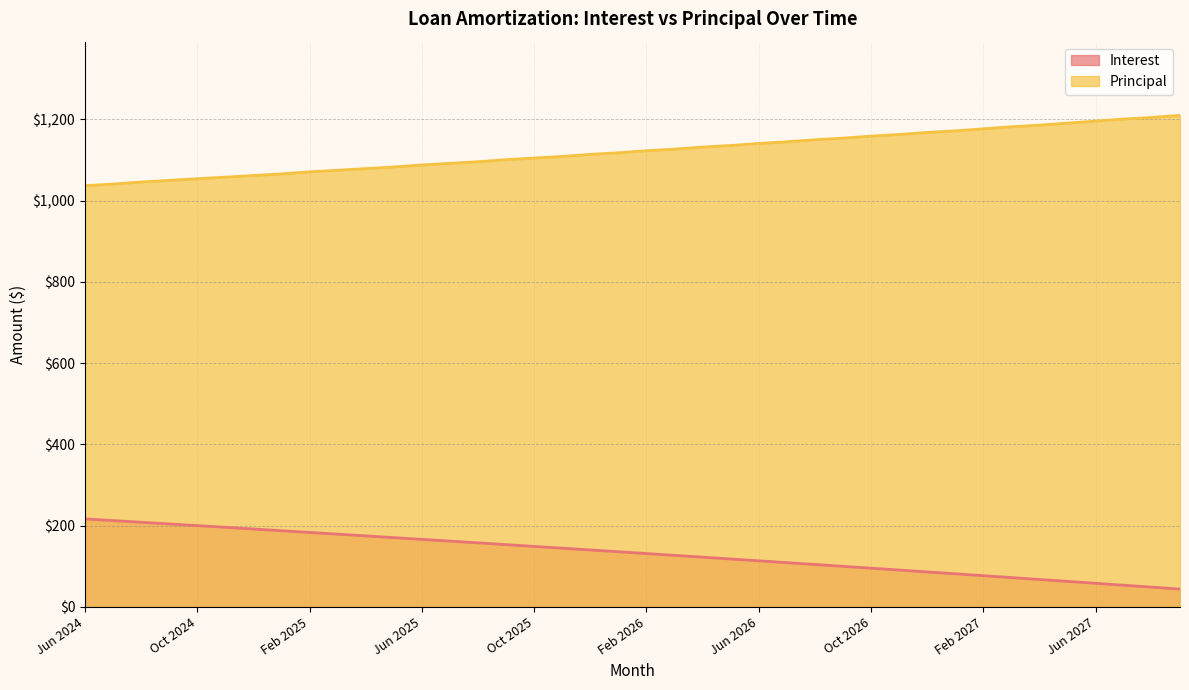

What is the difference between the Principal values at Jun 2027 and Mar 2026?

69.0